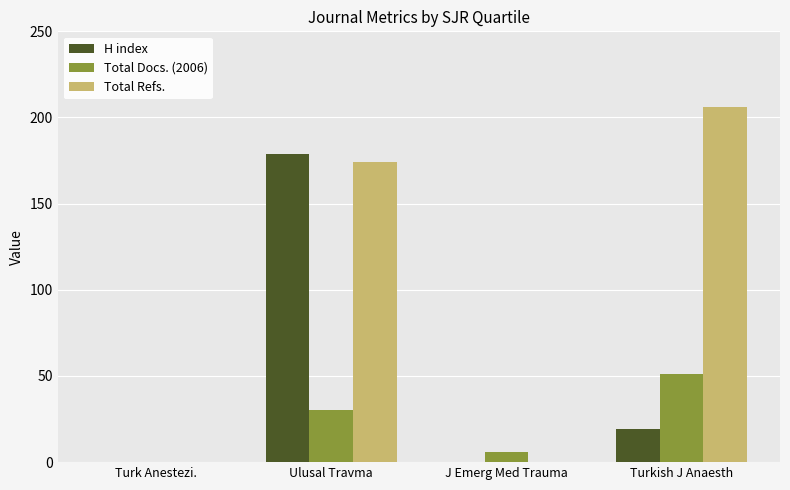

What is the sum of all Total Refs. values?

380